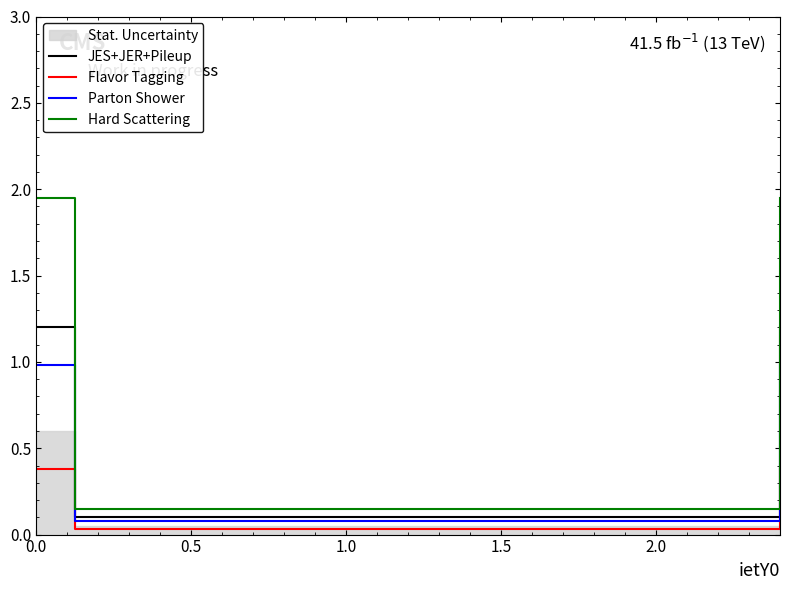

List the series in order of their overall mean, lowest first.

Flavor Tagging, Parton Shower, JES+JER+Pileup, Hard Scattering